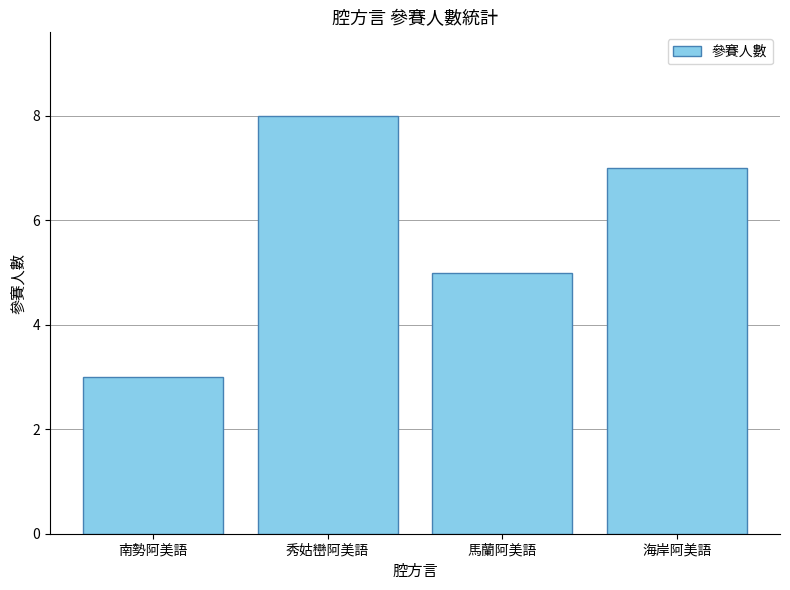

Reading left to right, transcribe all the data shown in this chart.

南勢阿美語=3	秀姑巒阿美語=8	馬蘭阿美語=5	海岸阿美語=7